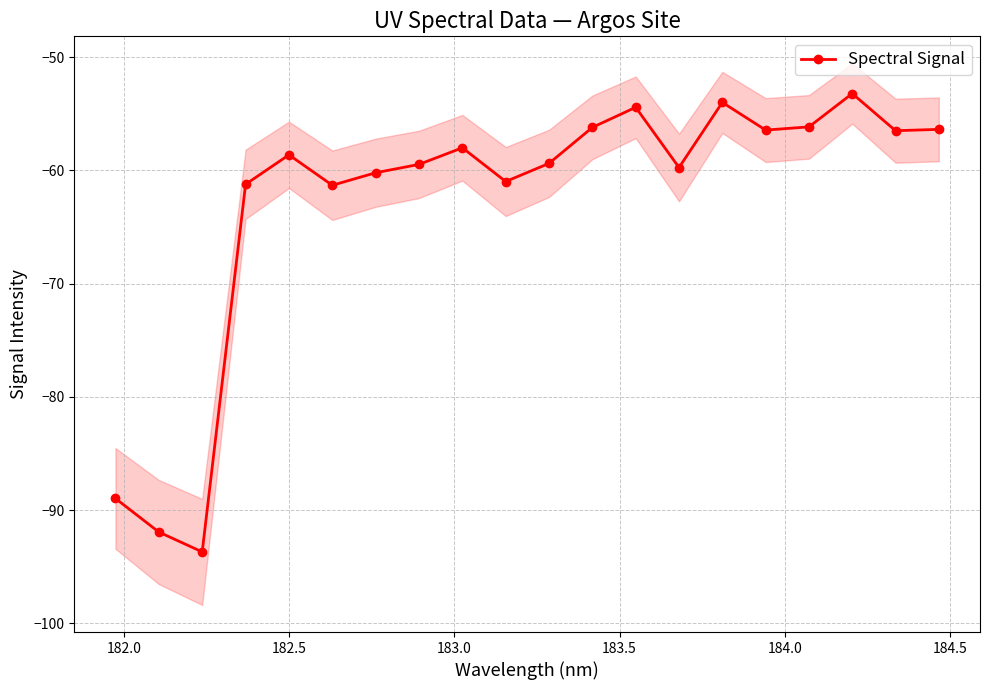

What is the highest value of the Spectral Signal series?

-53.2